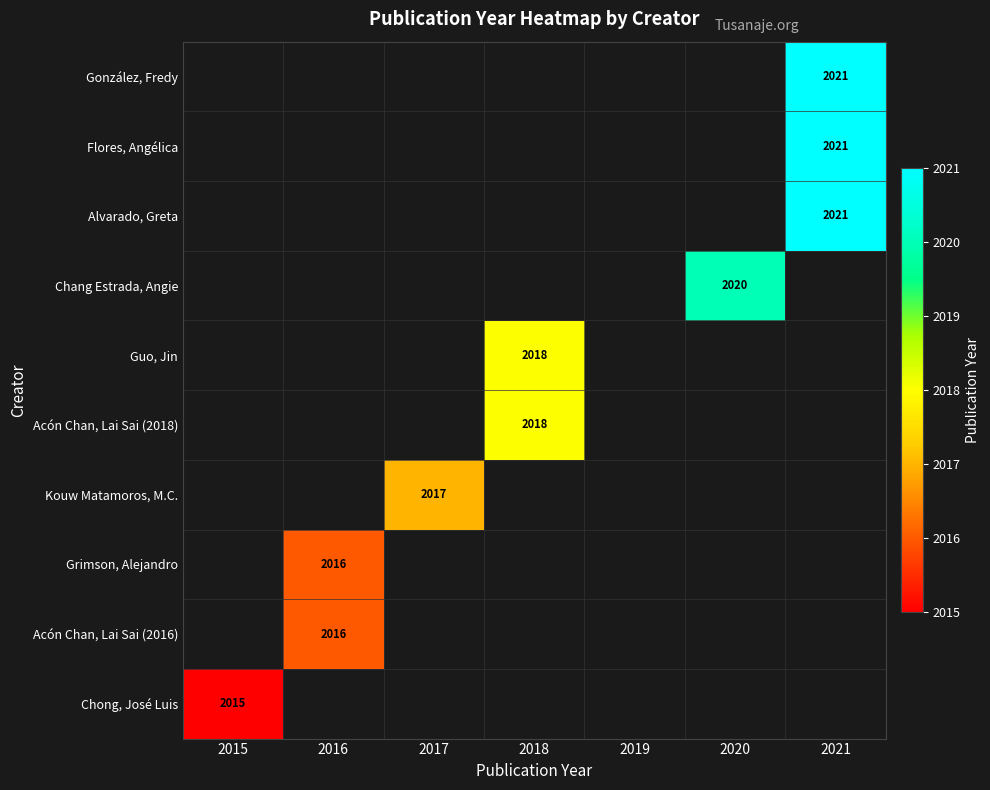

Rank the series by their average value, from highest to lowest.

González, Fredy, Flores, Angélica, Alvarado, Greta, Chang Estrada, Angie, Guo, Jin, Acón Chan, Lai Sai (2018), Kouw Matamoros, M.C., Grimson, Alejandro, Acón Chan, Lai Sai (2016), Chong, José Luis